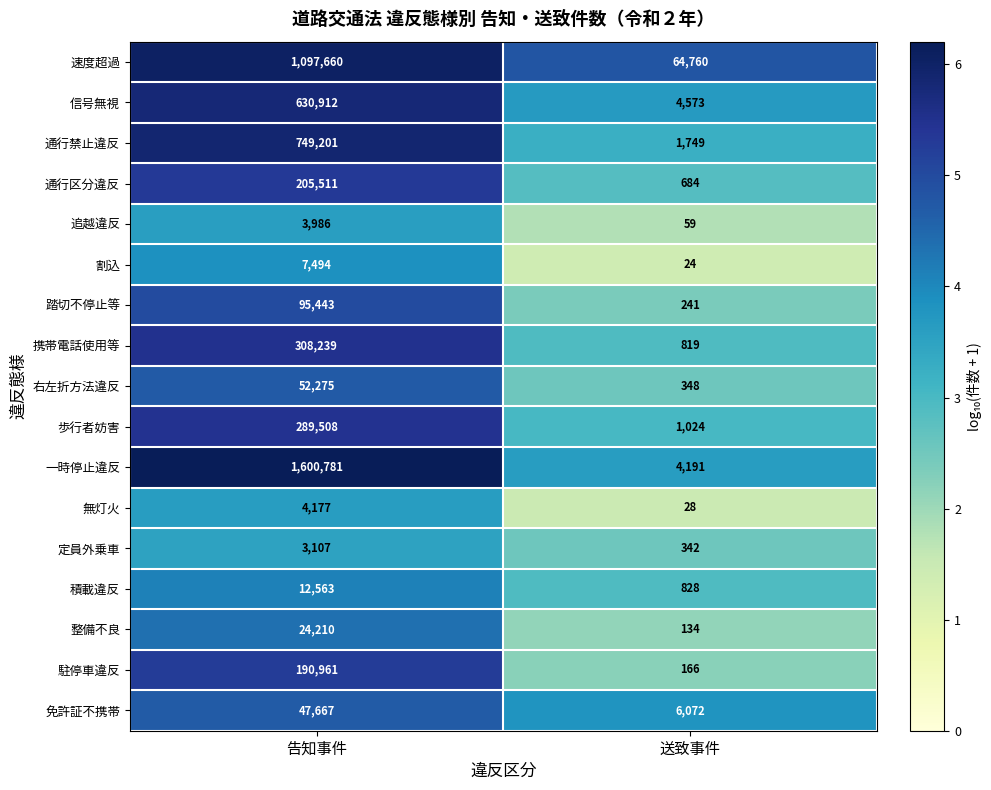

The 無灯火 series shows 4177 at 告知事件. True or false?

True